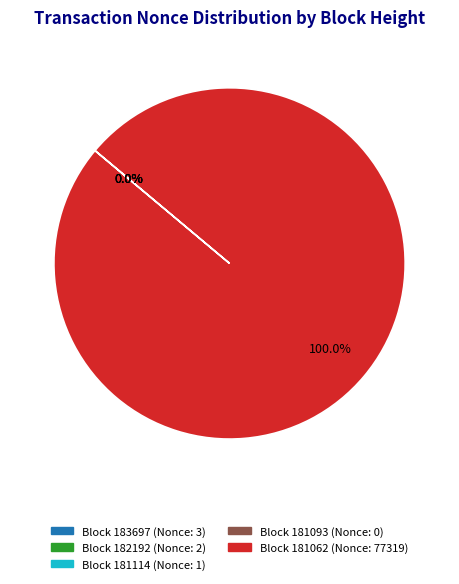

Which slice is the largest?

181062